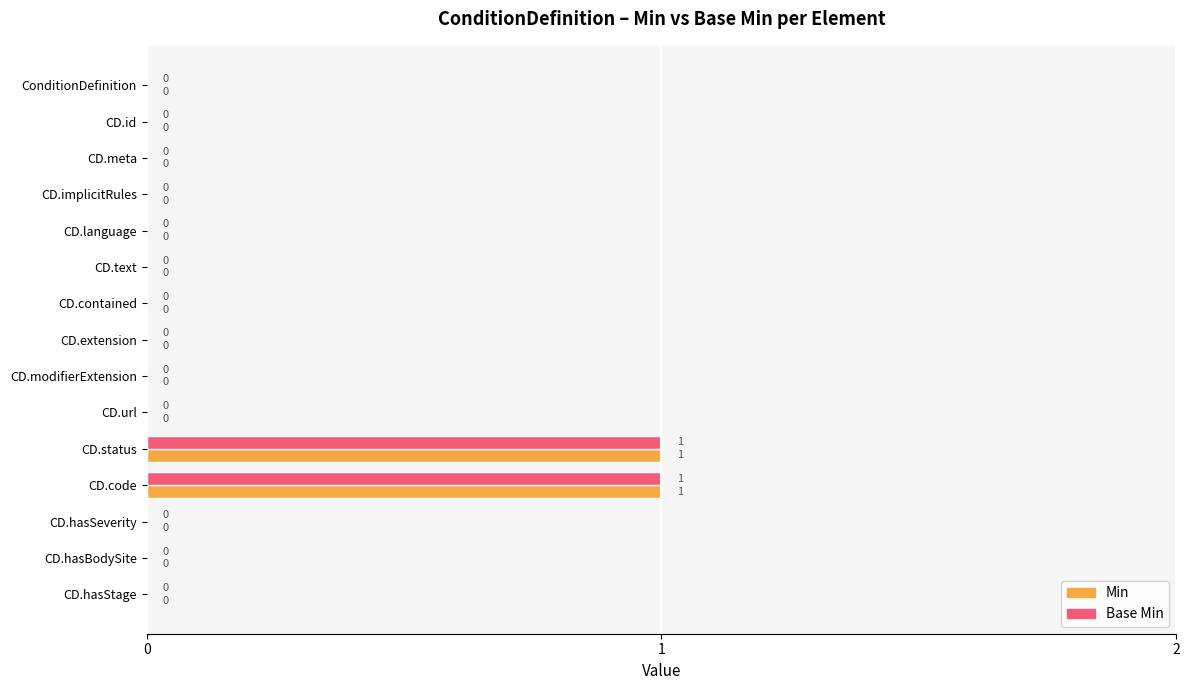

Count the Base Min values in the range 0 to 1.

15